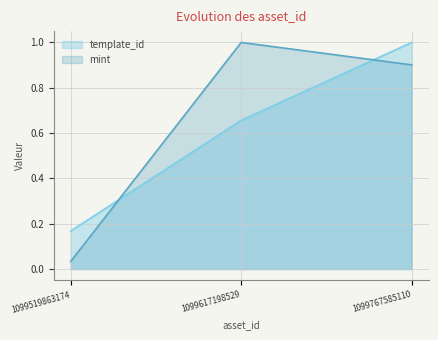

How many lines are shown in the chart?

2